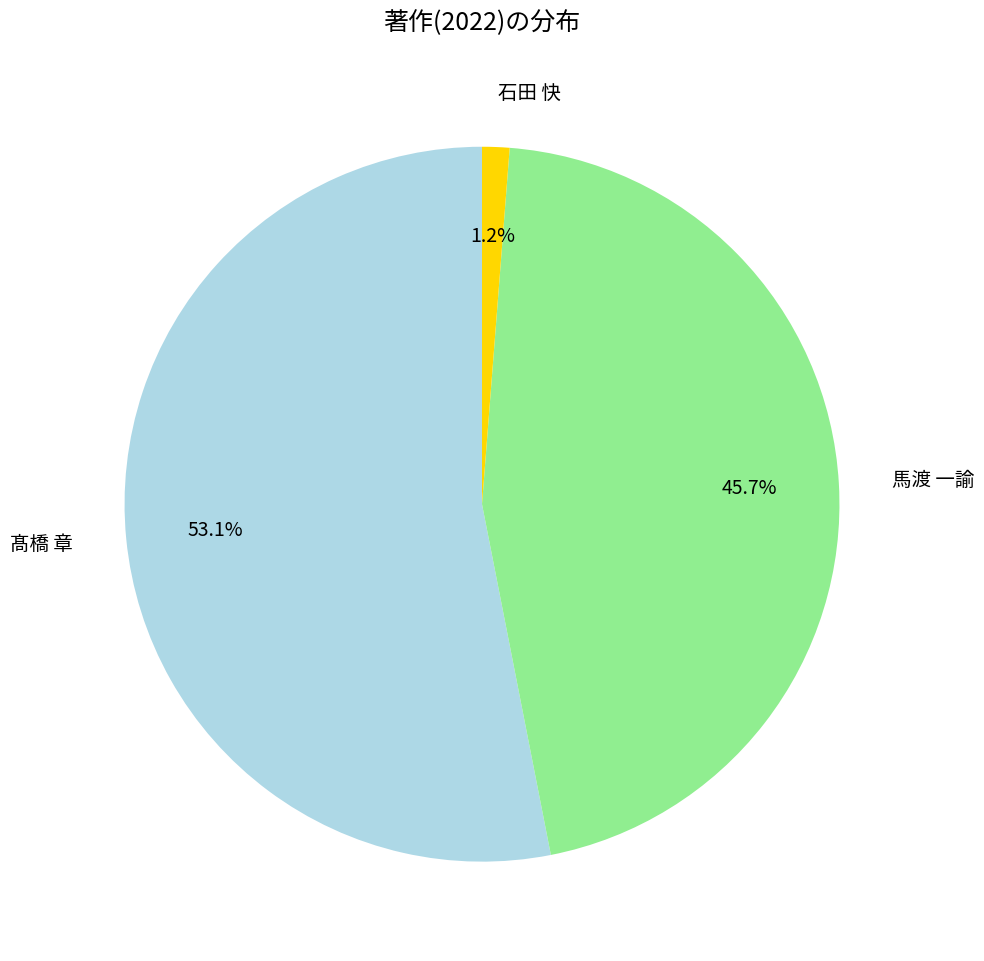

Rank the categories by value from lowest to highest.

石田 快, 馬渡 一諭, 髙橋 章